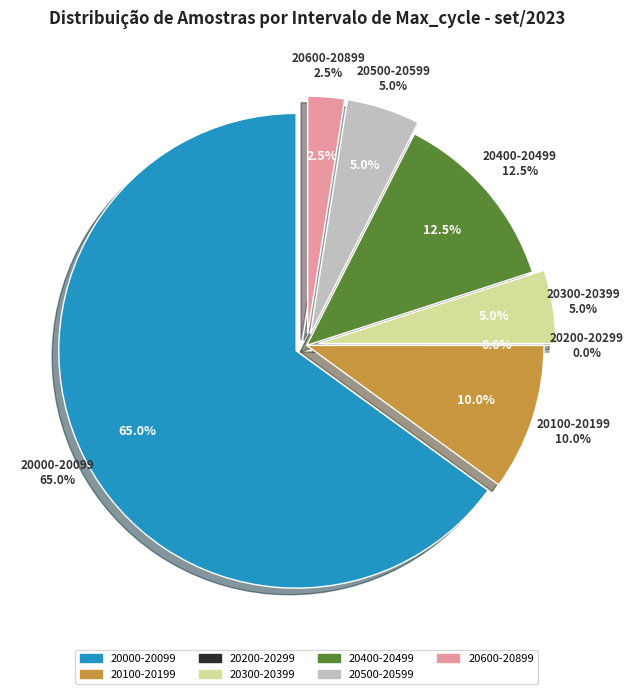

What portion of the pie excludes 3?

97.5%